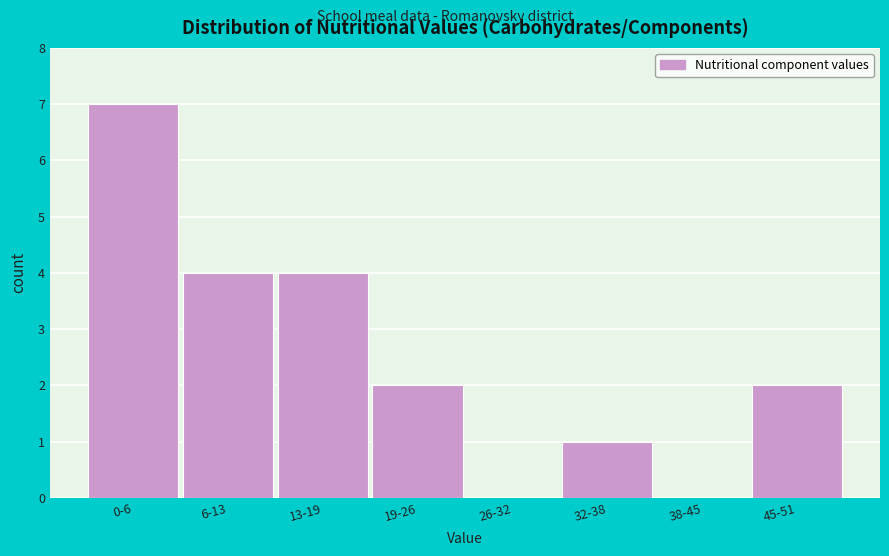

Reading right to left, extract all data points from this chart.

45-51=2	38-45=0	32-38=1	26-32=0	19-26=2	13-19=4	6-13=4	0-6=7